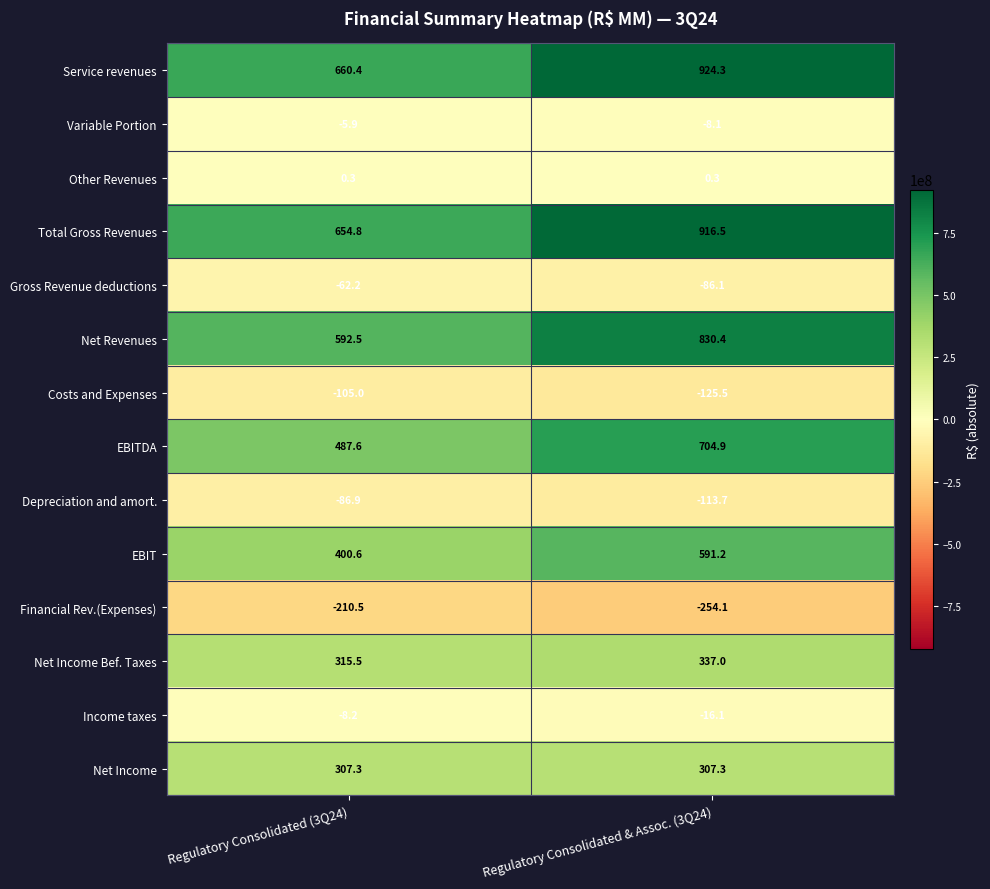

Which series has the largest range (max minus min)?

Service revenues